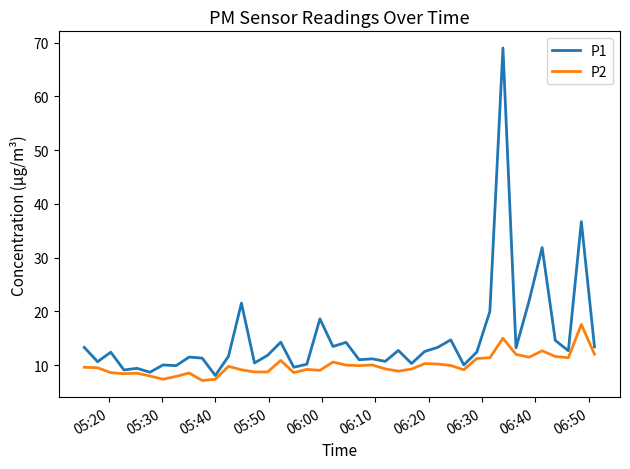

True or false: P1 and P2 intersect in this chart.

False